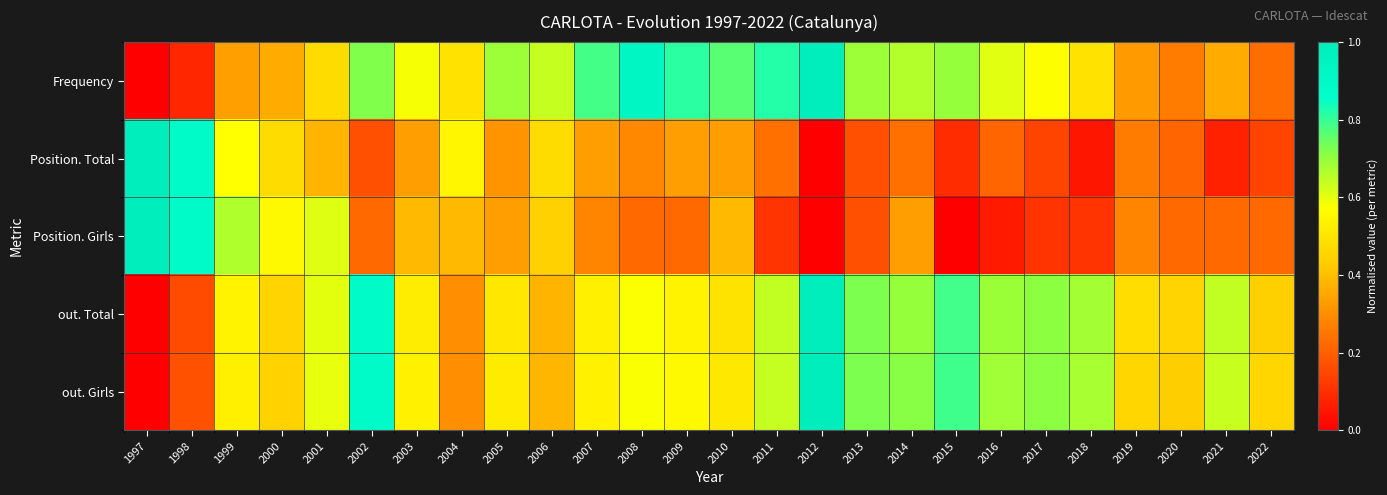

What is the spread (max minus min) of values at 2007?

0.5